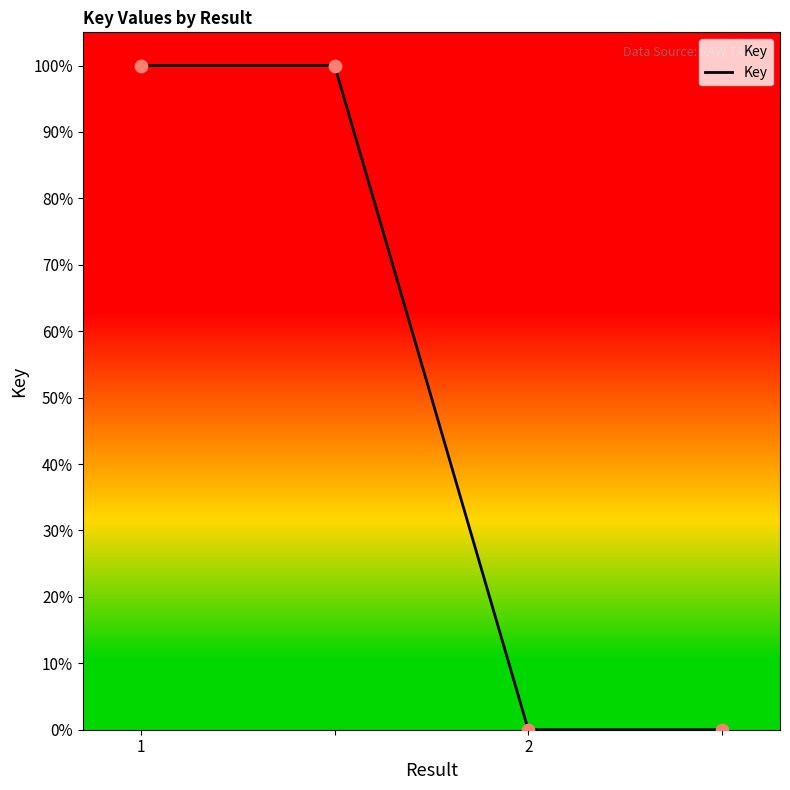

What is the average value?

50